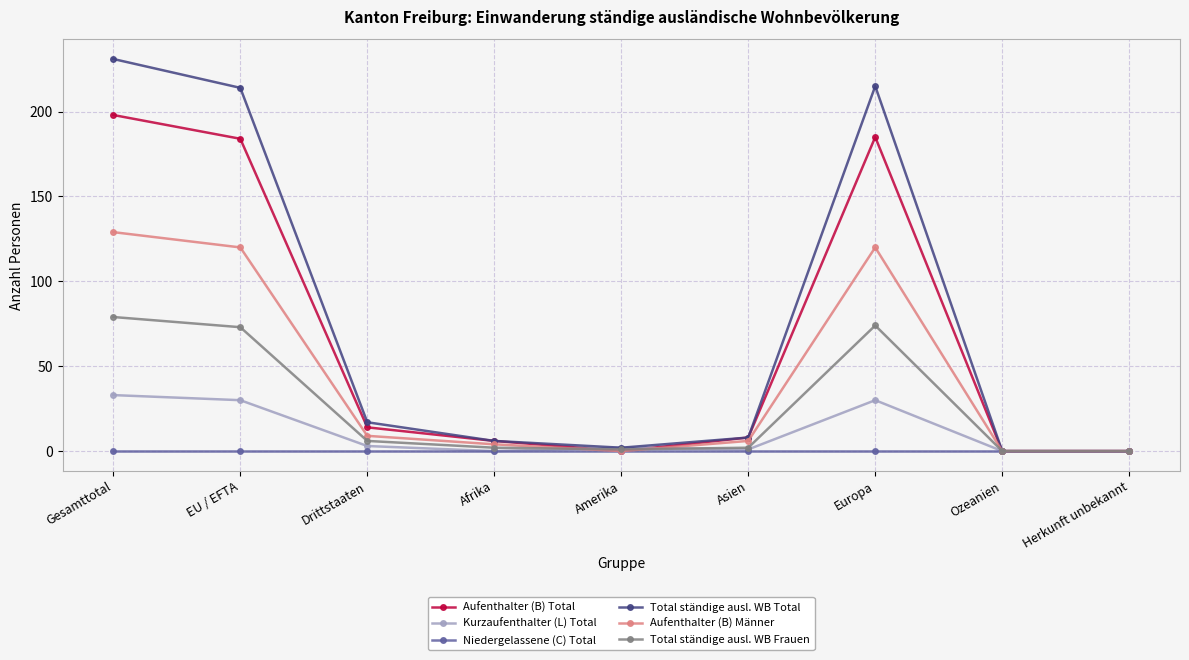

Between Drittstaaten and Herkunft unbekannt, which series saw the biggest shift?

Total ständige ausl. WB Total